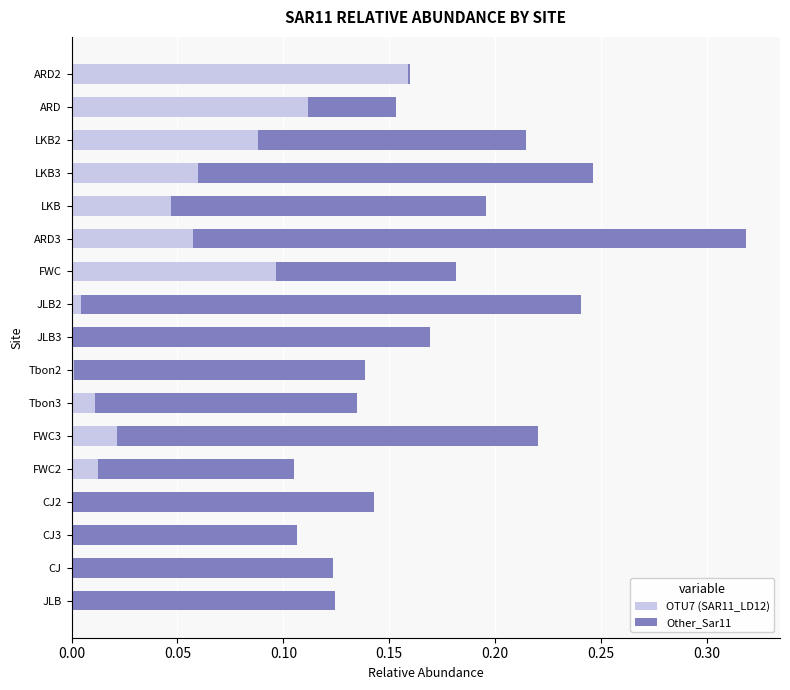

At which category is the sum across all series the highest?

ARD3